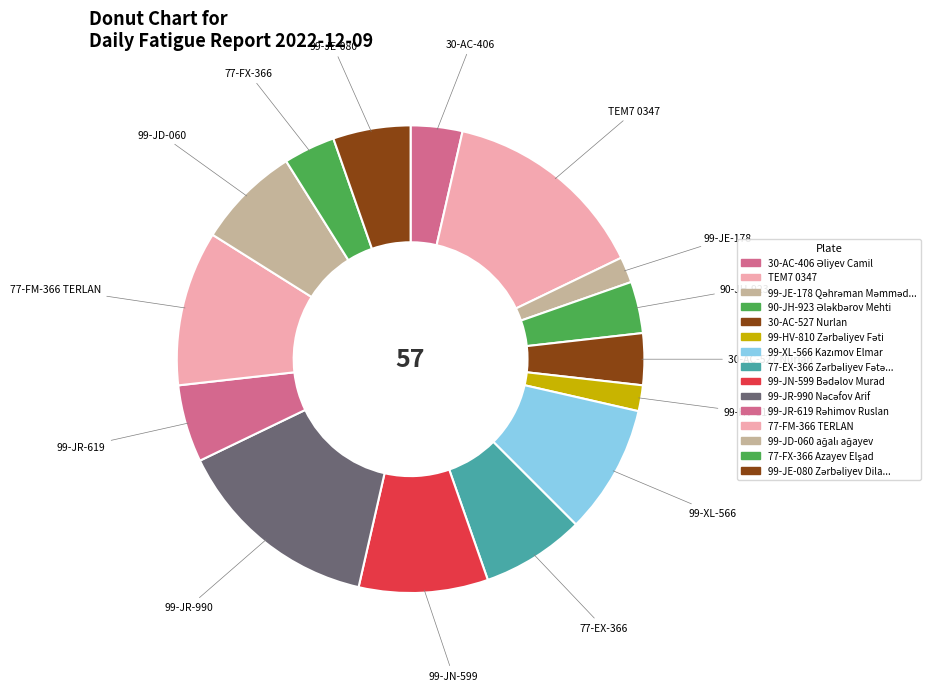

How many segments does this pie chart have?

15